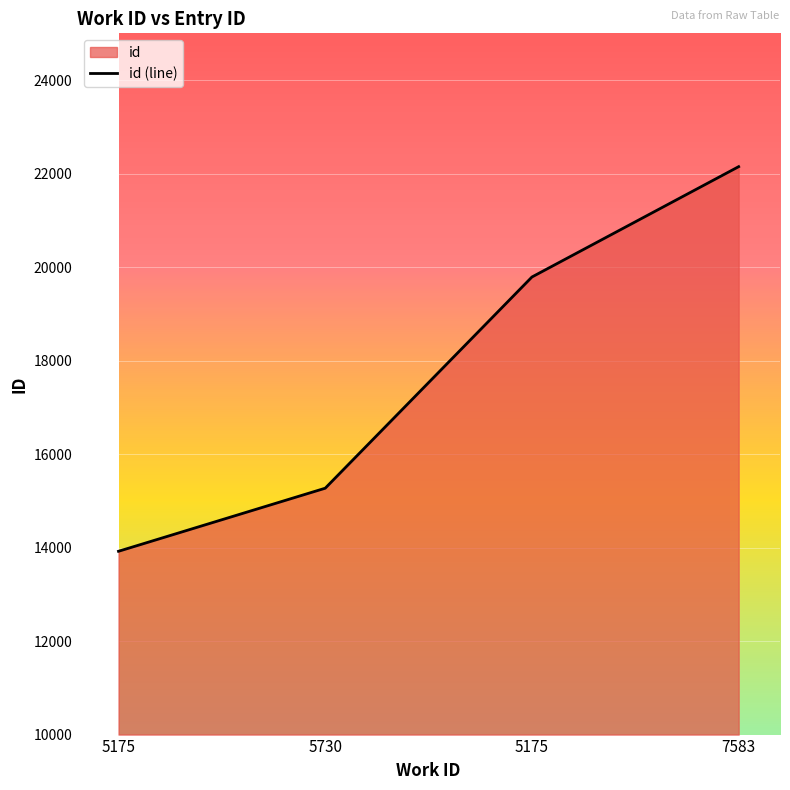

The value at 5175 is 13921. True or false?

True